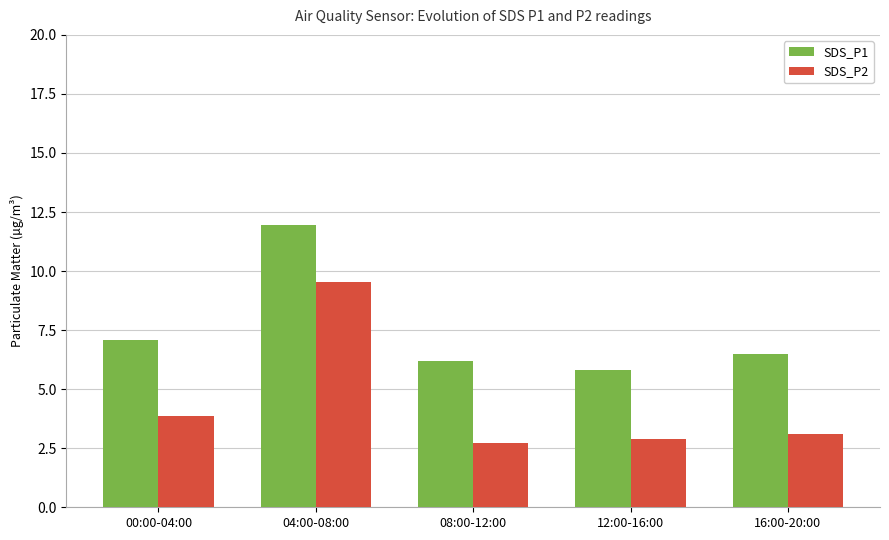

The SDS_P2 series shows 1.8 at 08:00-12:00. True or false?

False